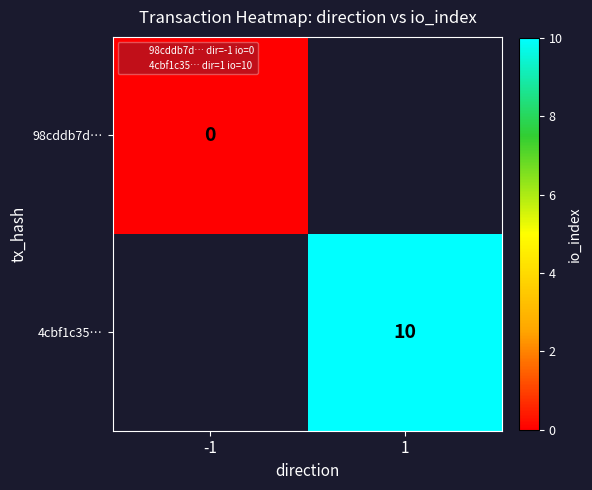

At how many categories does at least one series exceed 8?

1